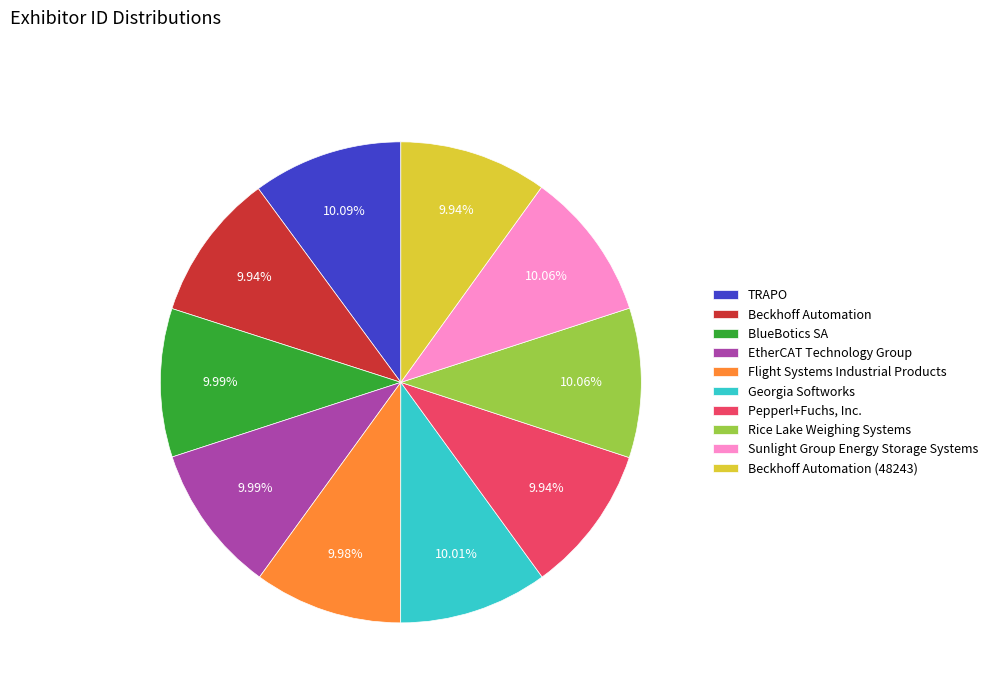

True or false: Georgia Softworks accounts for 10% of the total.

True